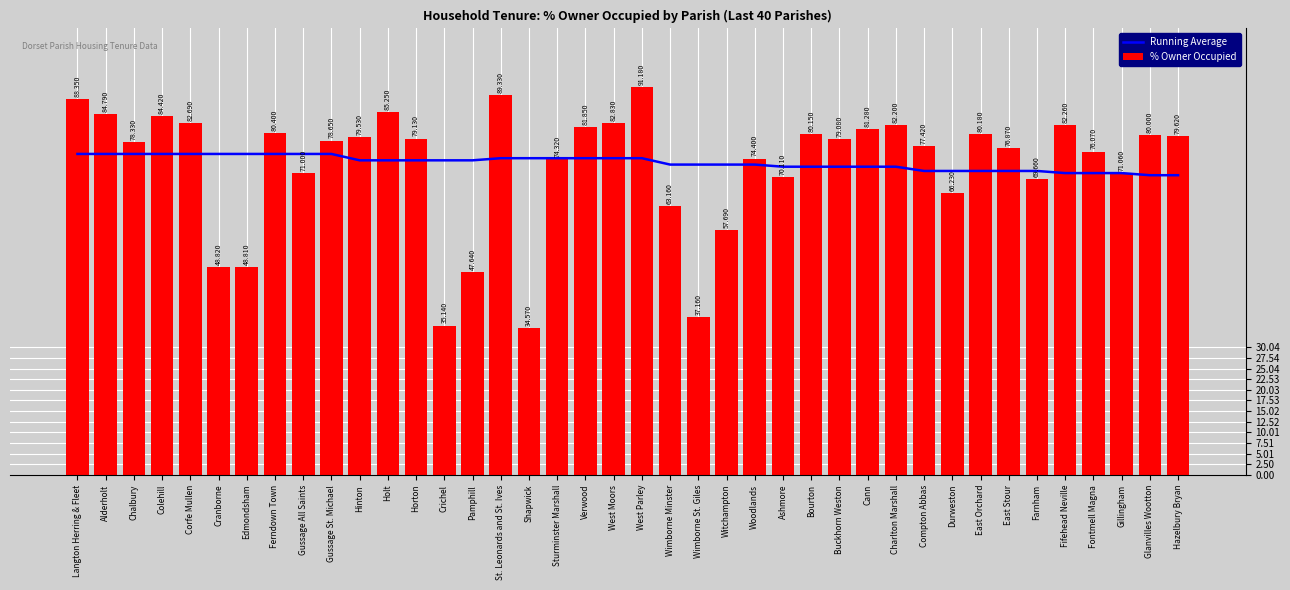

Reading left to right, extract all data points from this chart.

Running Average: Langton Herring & Fleet=75.5	Alderholt=75.5	Chalbury=75.5	Colehill=75.5	Corfe Mullen=75.5	Cranborne=75.5	Edmondsham=75.5	Ferndown Town=75.5	Gussage All Saints=75.5	Gussage St. Michael=75.5	Hinton=74.0	Holt=74.0	Horton=74.0	Crichel=74.0	Pamphill=74.0	St. Leonards and St. Ives=74.5	Shapwick=74.5	Sturminster Marshall=74.5	Verwood=74.5	West Moors=74.5	West Parley=74.5	Wimborne Minster=73.0	Wimborne St. Giles=73.0	Witchampton=73.0	Woodlands=73.0	Ashmore=72.5	Bourton=72.5	Buckhorn Weston=72.5	Cann=72.5	Charlton Marshall=72.5	Compton Abbas=71.5	Durweston=71.5	East Orchard=71.5	East Stour=71.5	Farnham=71.5	Fifehead Neville=71.0	Fontmell Magna=71.0	Gillingham=71.0	Glanvilles Wootton=70.5	Hazelbury Bryan=70.5
% Owner Occupied: Langton Herring & Fleet=88.3	Alderholt=84.8	Chalbury=78.3	Colehill=84.4	Corfe Mullen=82.7	Cranborne=48.8	Edmondsham=48.8	Ferndown Town=80.4	Gussage All Saints=71.0	Gussage St. Michael=78.7	Hinton=79.5	Holt=85.2	Horton=79.1	Crichel=35.1	Pamphill=47.6	St. Leonards and St. Ives=89.3	Shapwick=34.6	Sturminster Marshall=74.3	Verwood=81.8	West Moors=82.8	West Parley=91.2	Wimborne Minster=63.2	Wimborne St. Giles=37.2	Witchampton=57.7	Woodlands=74.4	Ashmore=70.1	Bourton=80.2	Buckhorn Weston=79.1	Cann=81.3	Charlton Marshall=82.2	Compton Abbas=77.4	Durweston=66.2	East Orchard=80.2	East Stour=76.9	Farnham=69.7	Fifehead Neville=82.3	Fontmell Magna=76.1	Gillingham=71.1	Glanvilles Wootton=80.0	Hazelbury Bryan=79.6